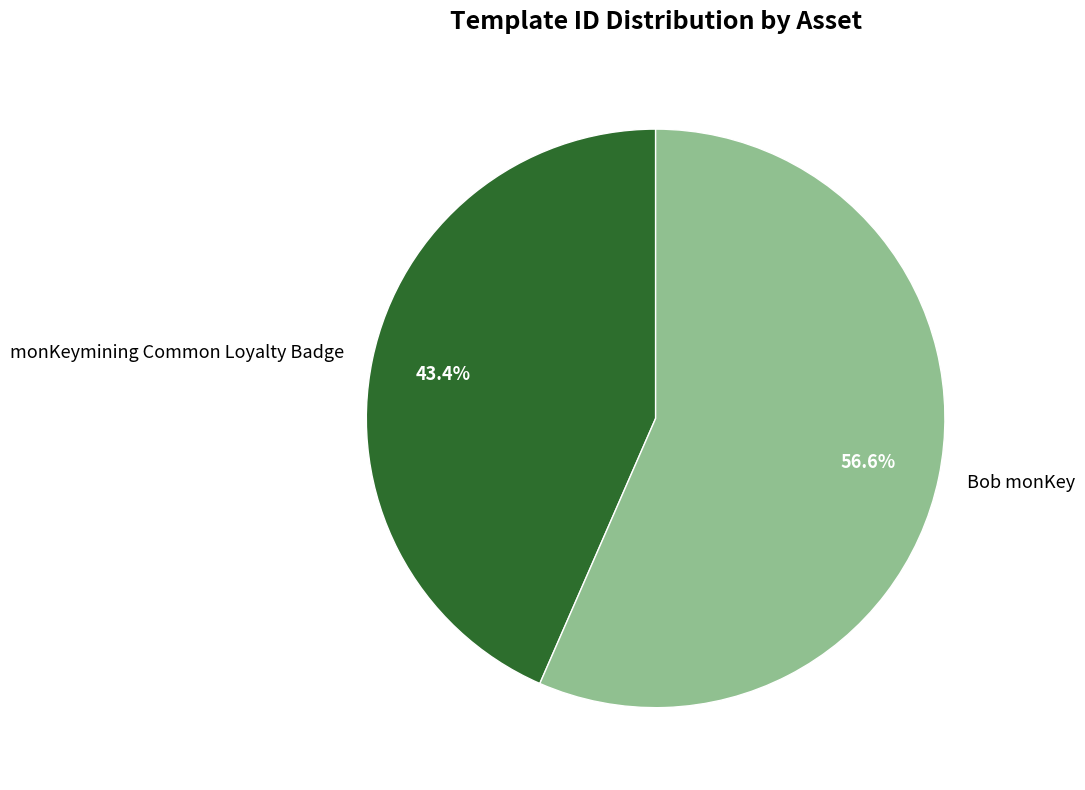

Is there any slice that represents more than half of the pie?

Yes